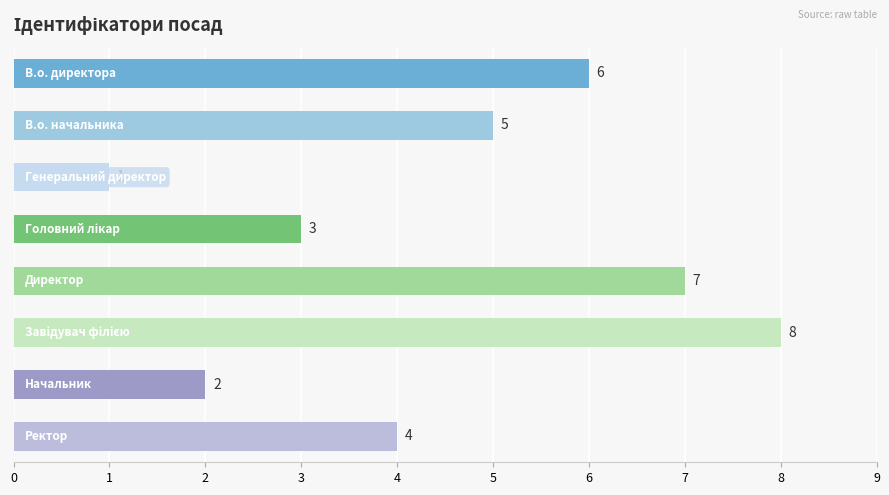

How many values are between 3 and 7?

5